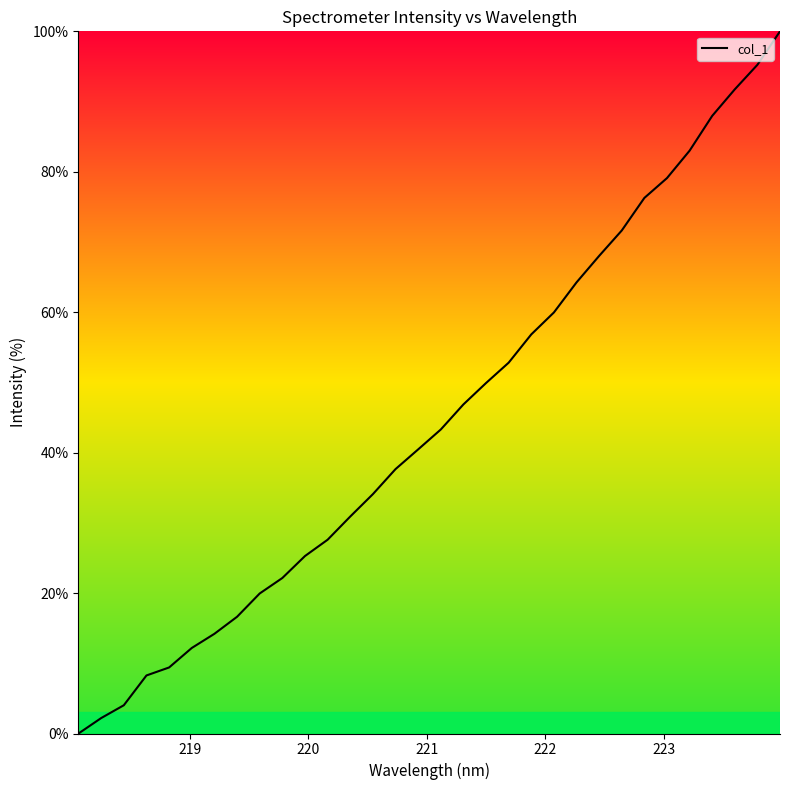

What is the difference between the maximum and minimum values?

100.0